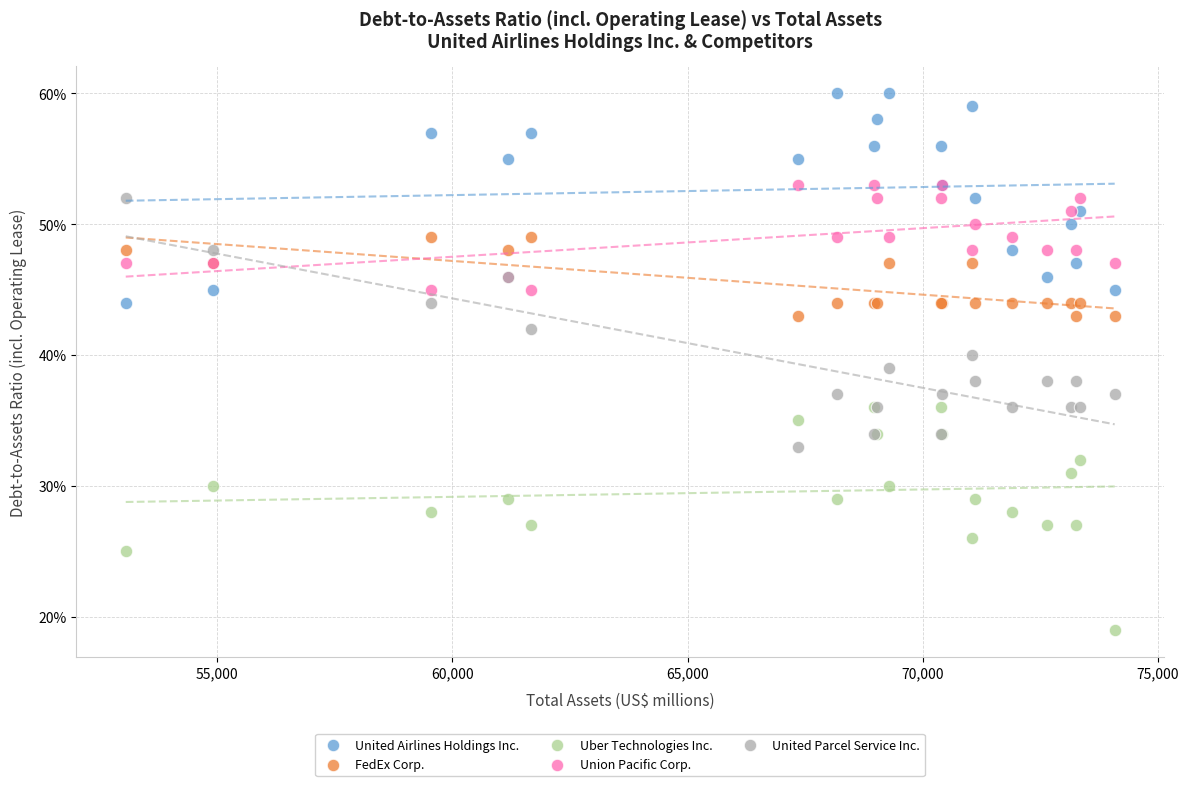

Which series has the largest Y range (max minus min)?

United Parcel Service Inc.